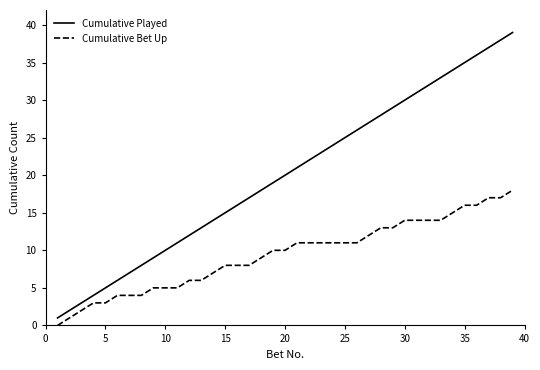

Rank the series by their maximum value, from highest to lowest.

Cumulative Played, Cumulative Bet Up